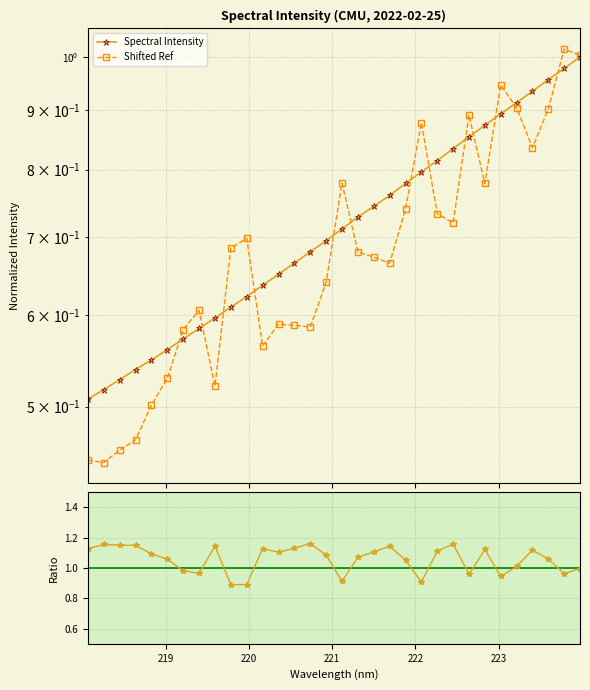

Reading left to right, extract all data points from this chart.

Spectral Intensity: 0.5	0.5	0.5	0.5	0.5	0.6	0.6	0.6	0.6	0.6	0.6	0.6	0.7	0.7	0.7	0.7	0.7	0.7	0.7	0.8	0.8	0.8	0.8	0.8	0.9	0.9	0.9	0.9	0.9	1.0	1.0	1.0
Shifted Ref: 0.4	0.4	0.5	0.5	0.5	0.5	0.6	0.6	0.5	0.7	0.7	0.6	0.6	0.6	0.6	0.6	0.8	0.7	0.7	0.7	0.7	0.9	0.7	0.7	0.9	0.8	0.9	0.9	0.8	0.9	1.0	1.0
Ratio: 1.1	1.2	1.1	1.1	1.1	1.1	1.0	1.0	1.1	0.9	0.9	1.1	1.1	1.1	1.2	1.1	0.9	1.1	1.1	1.1	1.1	0.9	1.1	1.2	1.0	1.1	0.9	1.0	1.1	1.1	1.0	1.0